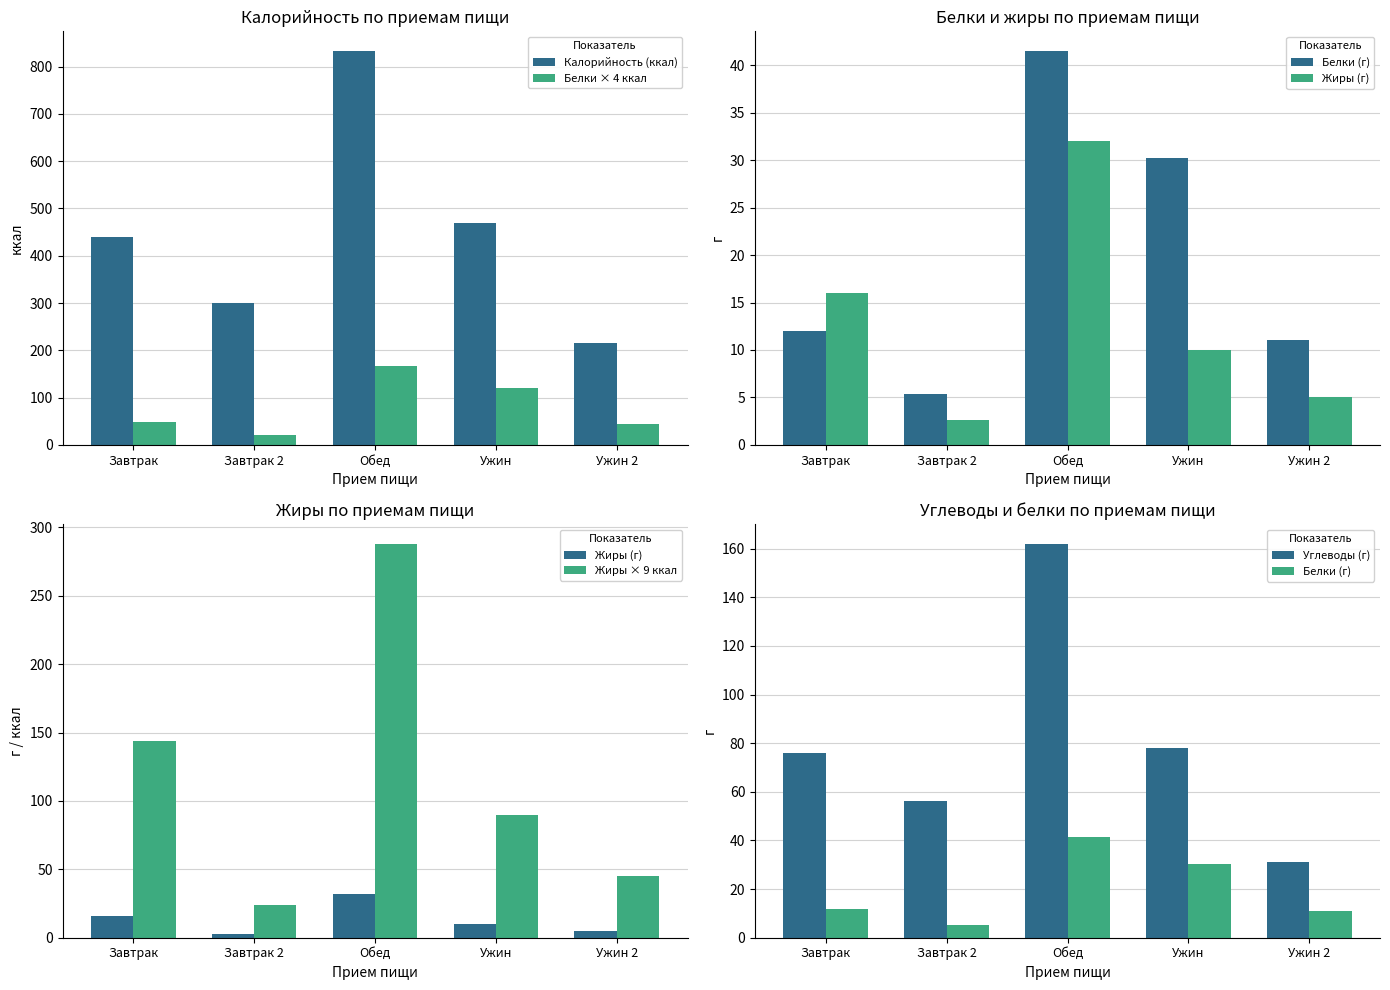

Is it true that Калорийность (ккал) equals 137.0 at Ужин?

False